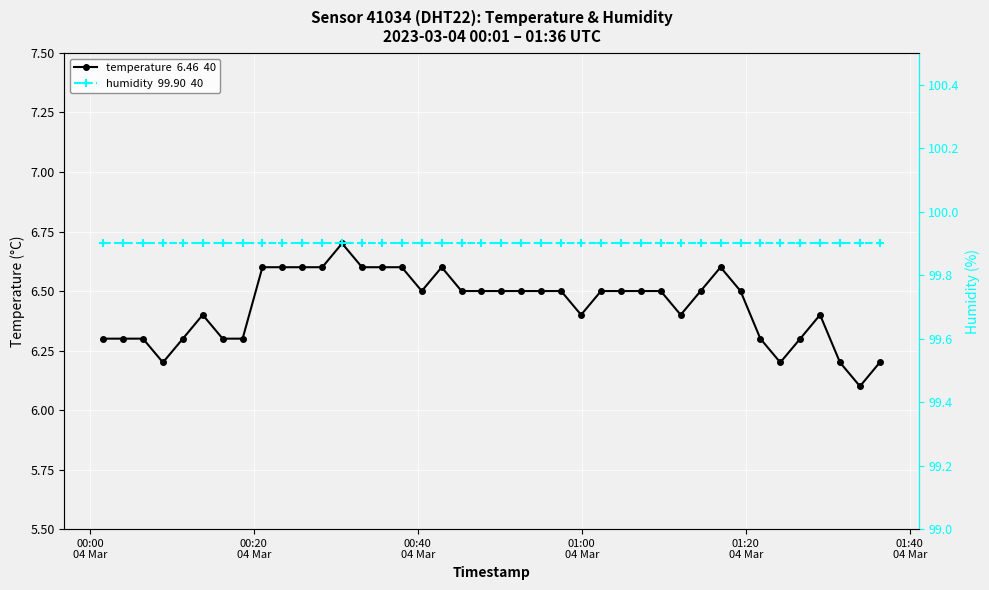

Is it true that humidity  99.90  40 equals 99.9 at 00:00
04 Mar?

True